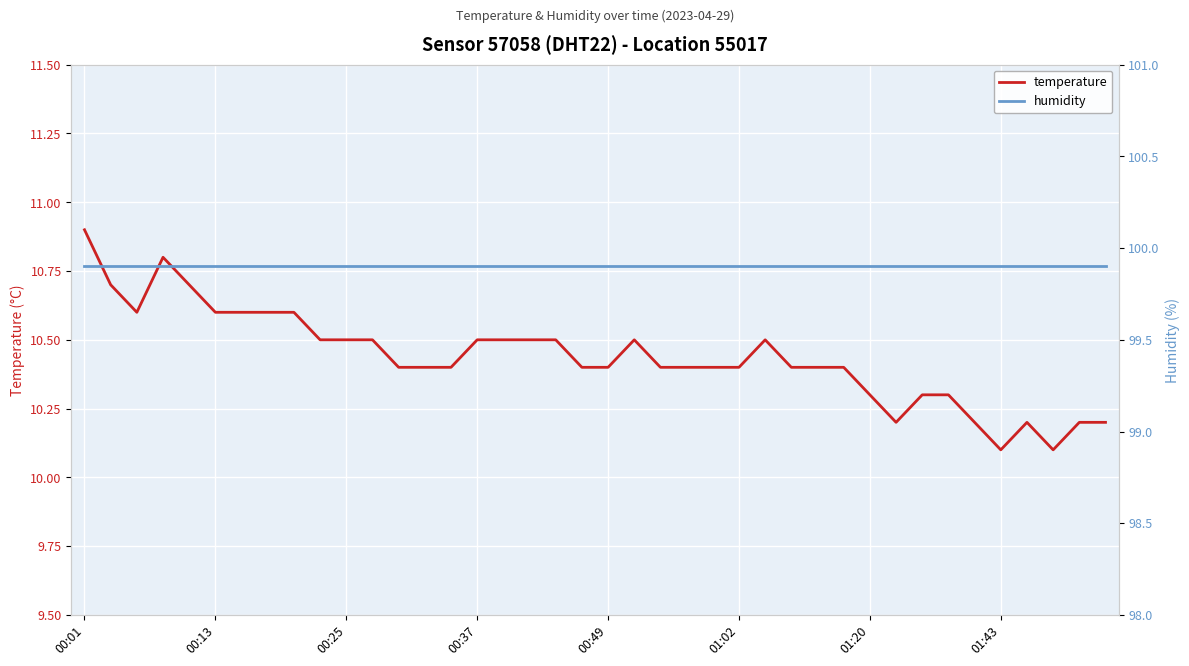

List the series in order of their overall mean, lowest first.

temperature, humidity